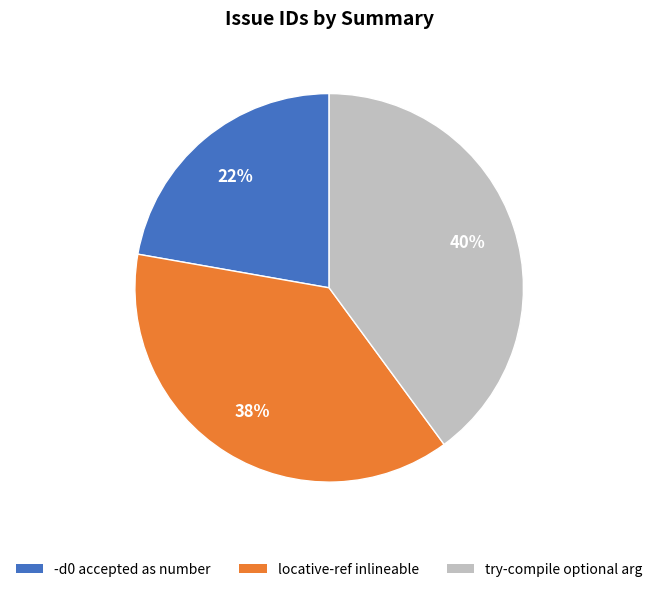

Rank the categories by value from highest to lowest.

try-compile optional arg, locative-ref inlineable, -d0 accepted as number